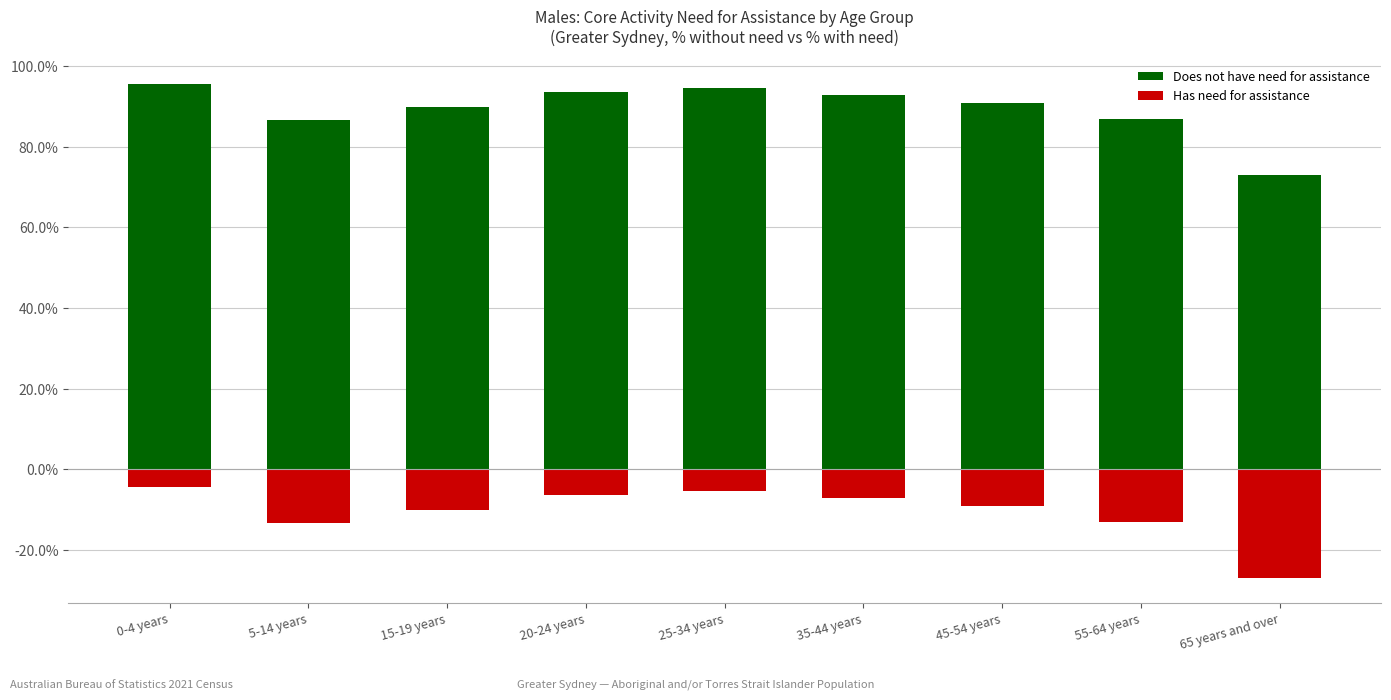

At which label is Has need for assistance closest to -15?

5-14 years